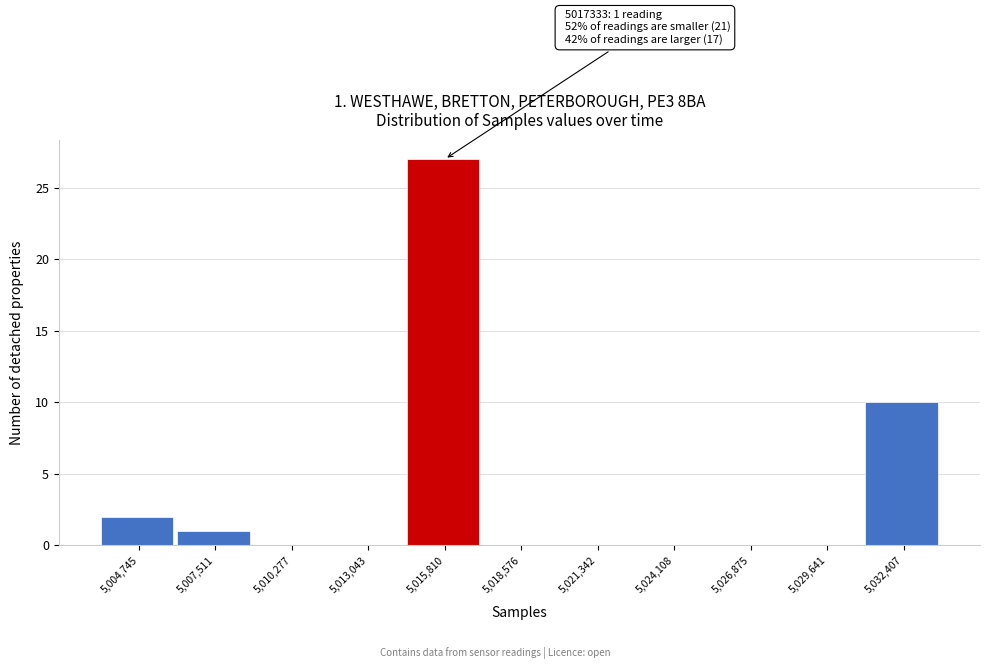

Reading right to left, transcribe all the data shown in this chart.

5,032,407=10	5,029,641=0	5,026,875=0	5,024,108=0	5,021,342=0	5,018,576=0	5,015,810=27	5,013,043=0	5,010,277=0	5,007,511=1	5,004,745=2